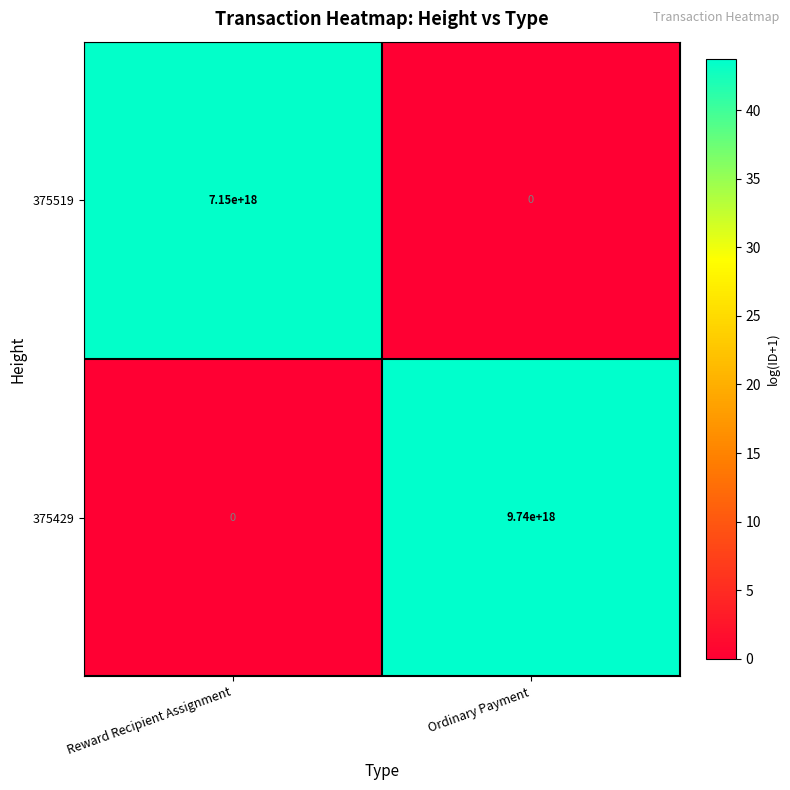

Rank the series by their average value, from highest to lowest.

375429, 375519